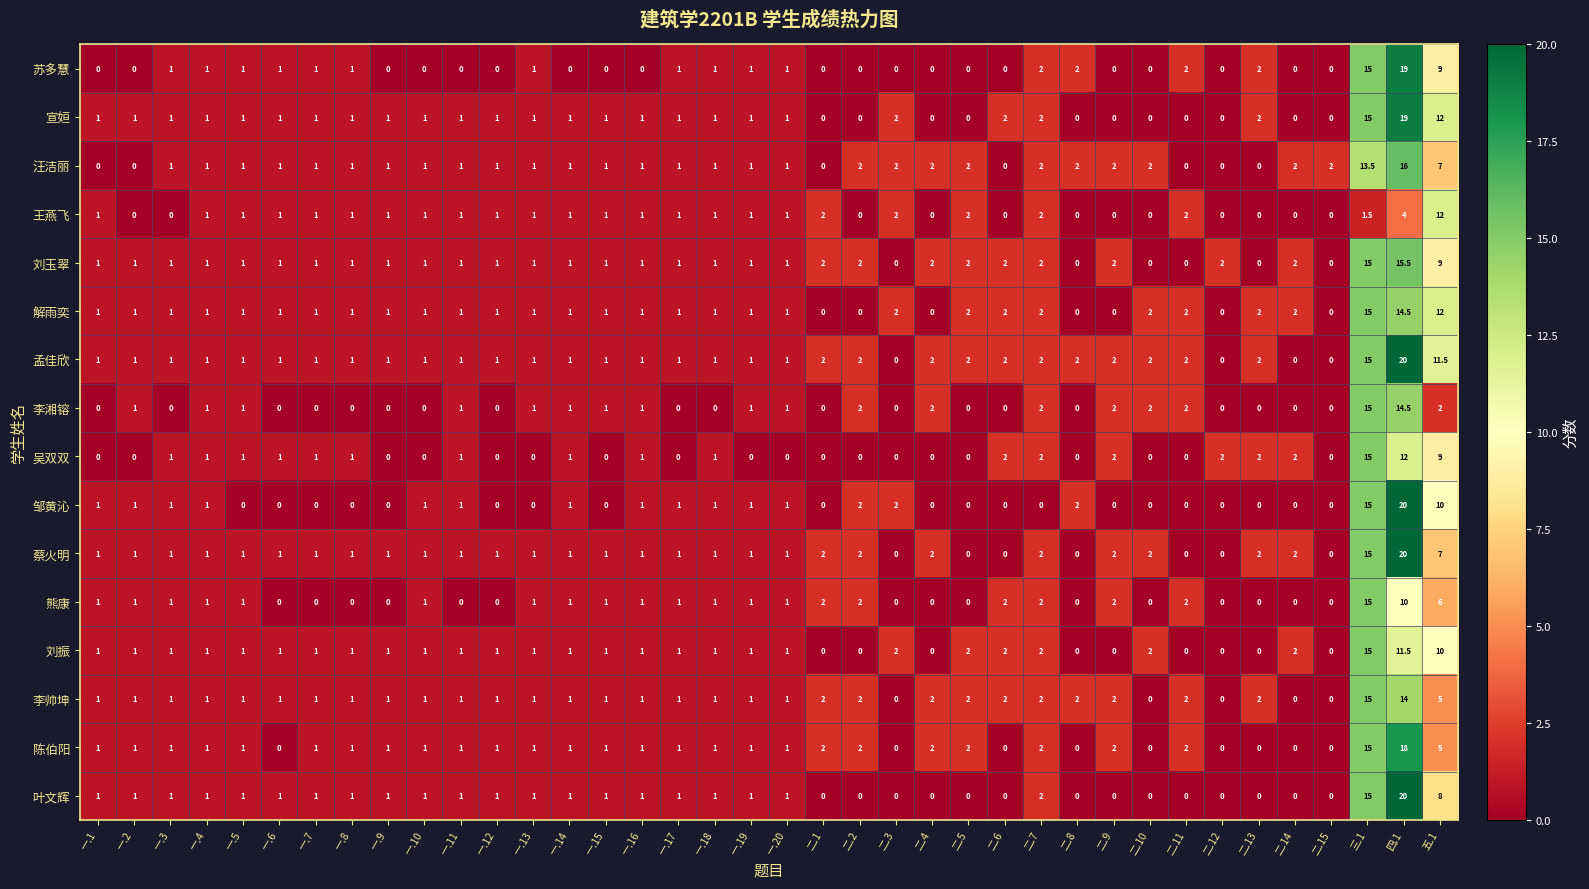

Between 一.14 and 二.13, which series saw the biggest shift?

苏多慧